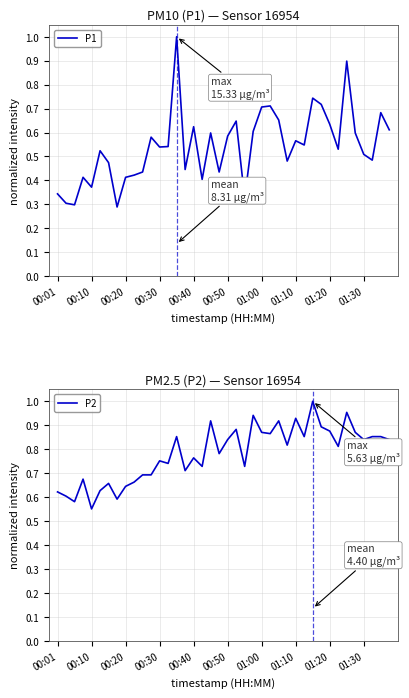

What is the approximate value of P1 at 00:01?

0.3